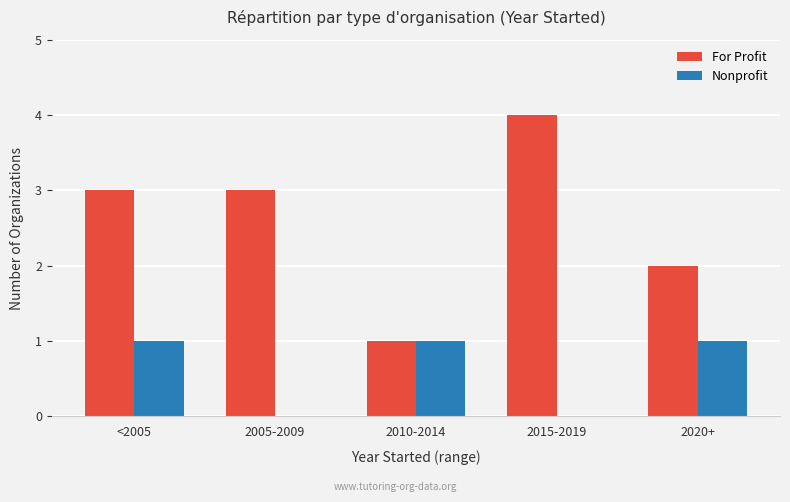

Reading right to left, list all the values displayed in this chart.

For Profit: 2	4	1	3	3
Nonprofit: 1	0	1	0	1